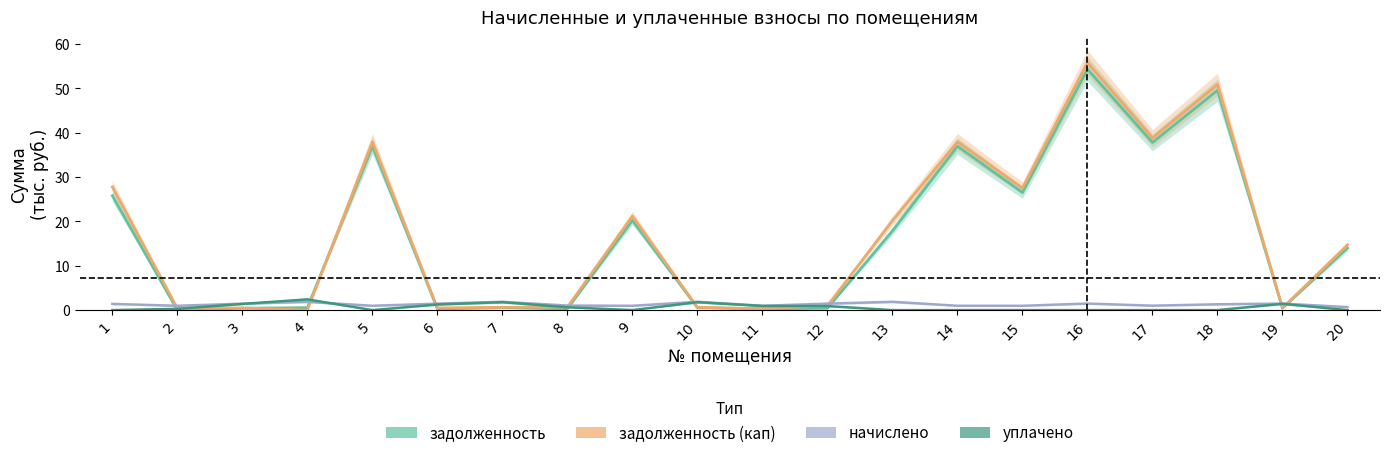

Is this an area chart (filled region under the line)?

No